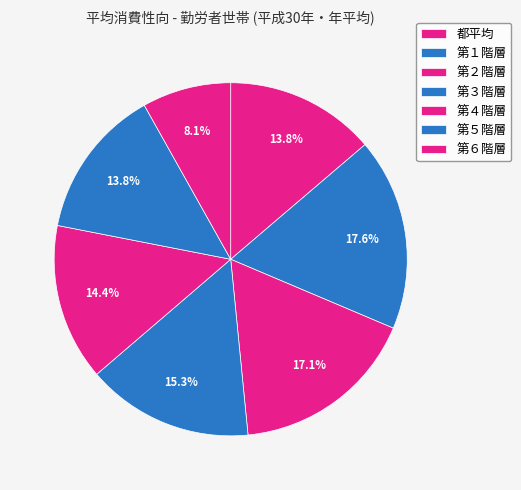

Is it true that 都平均 is 25% of the pie?

False